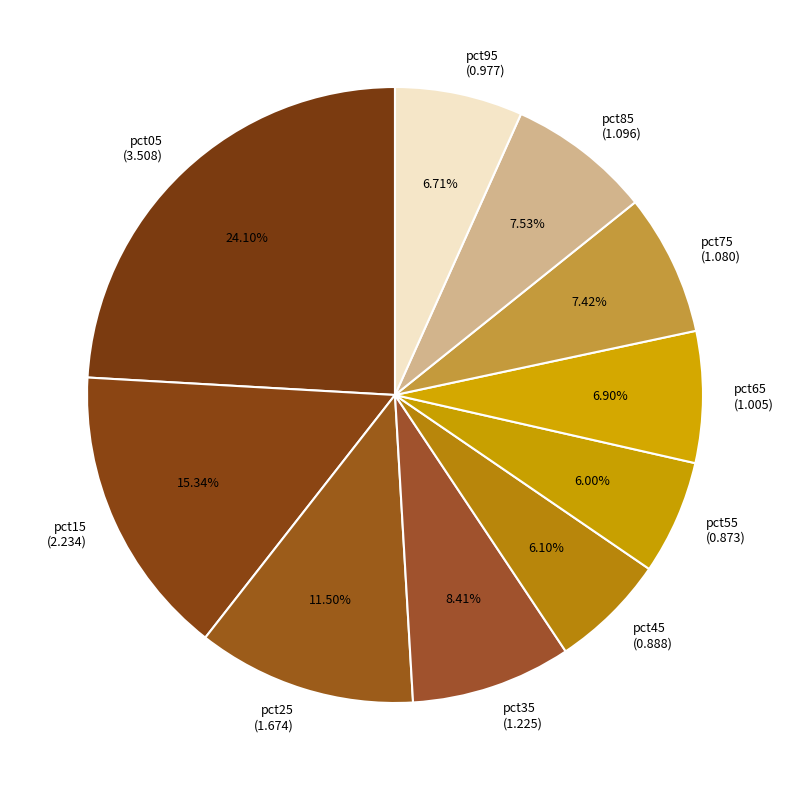

Does pct15 account for over 50% of the chart?

No